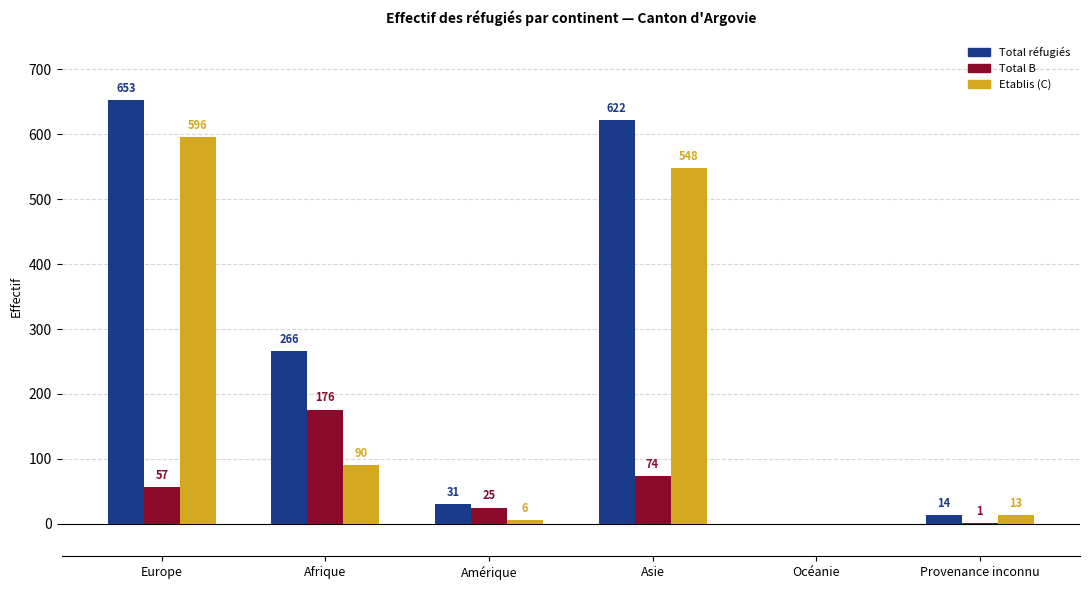

Is the value of Total réfugiés at Océanie greater than the value of Etablis (C) at Afrique?

No